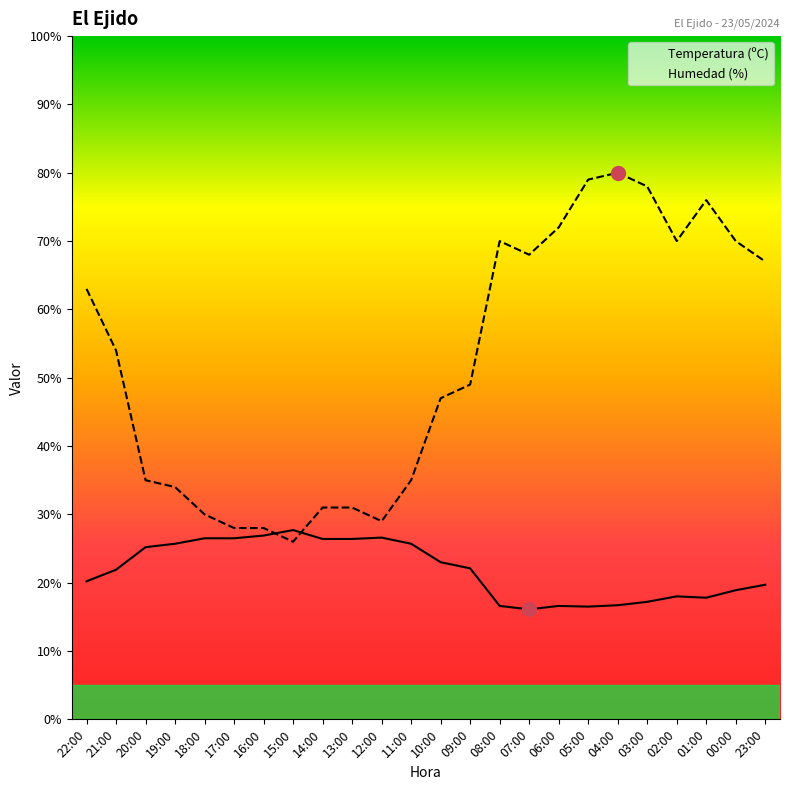

True or false: Temperatura (ºC) has a value of 16.7 at 04:00.

True